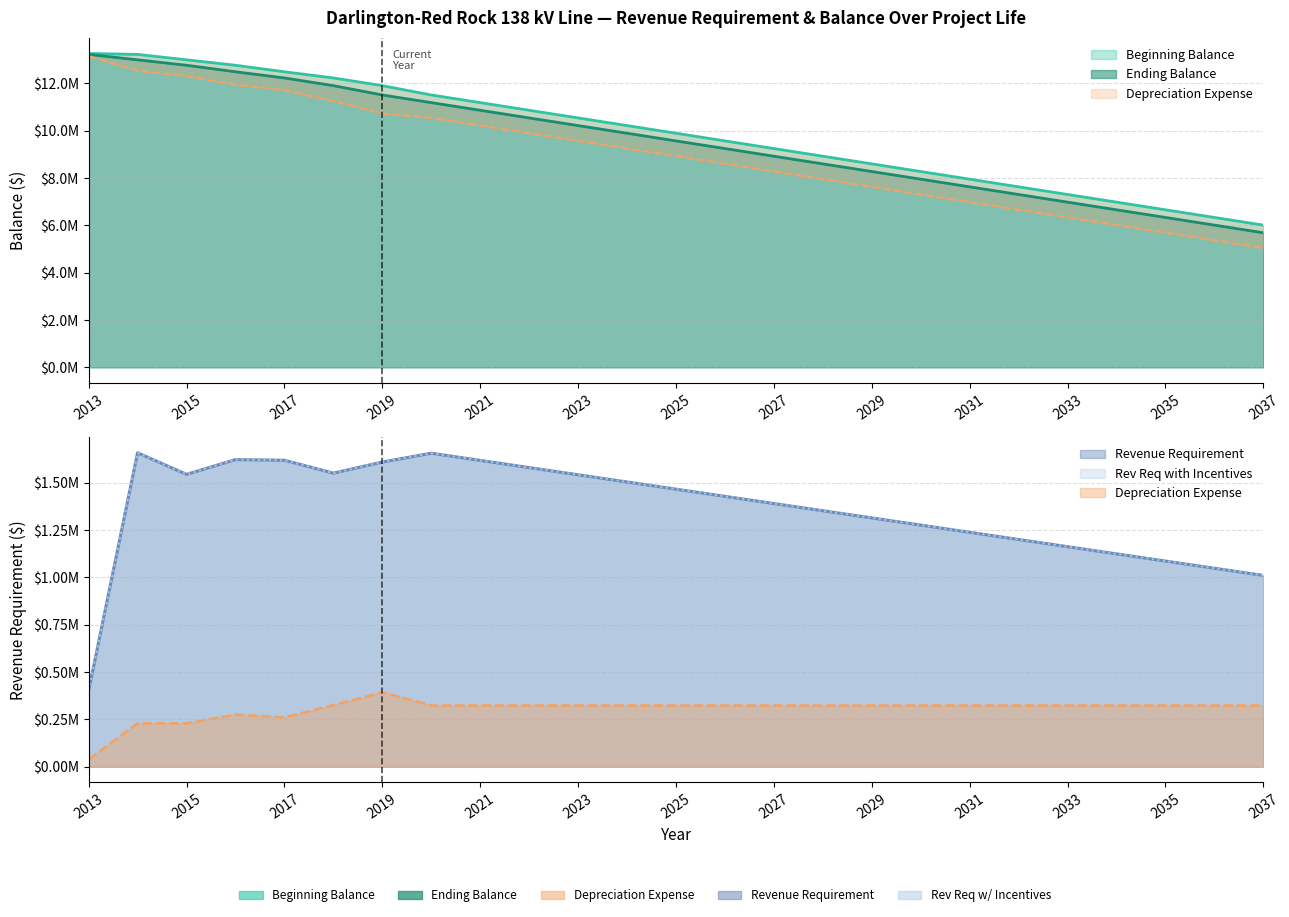

Which category has the lowest value in the Revenue Requirement series?

2013